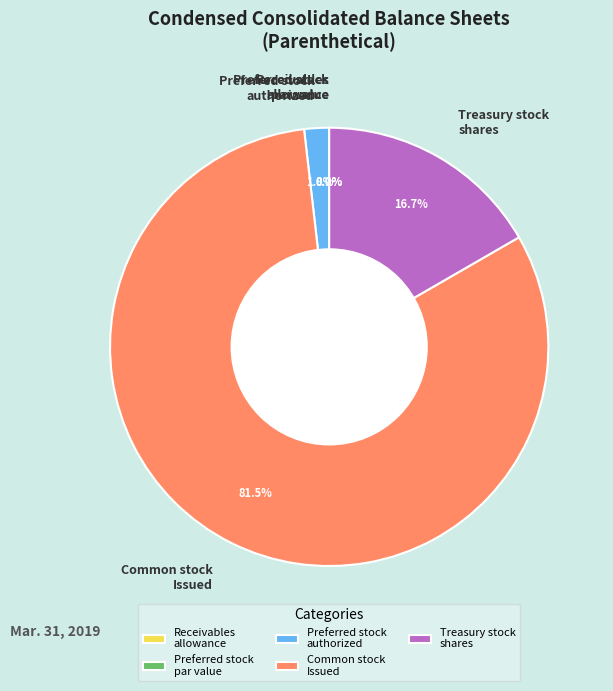

How many segments does this pie chart have?

5